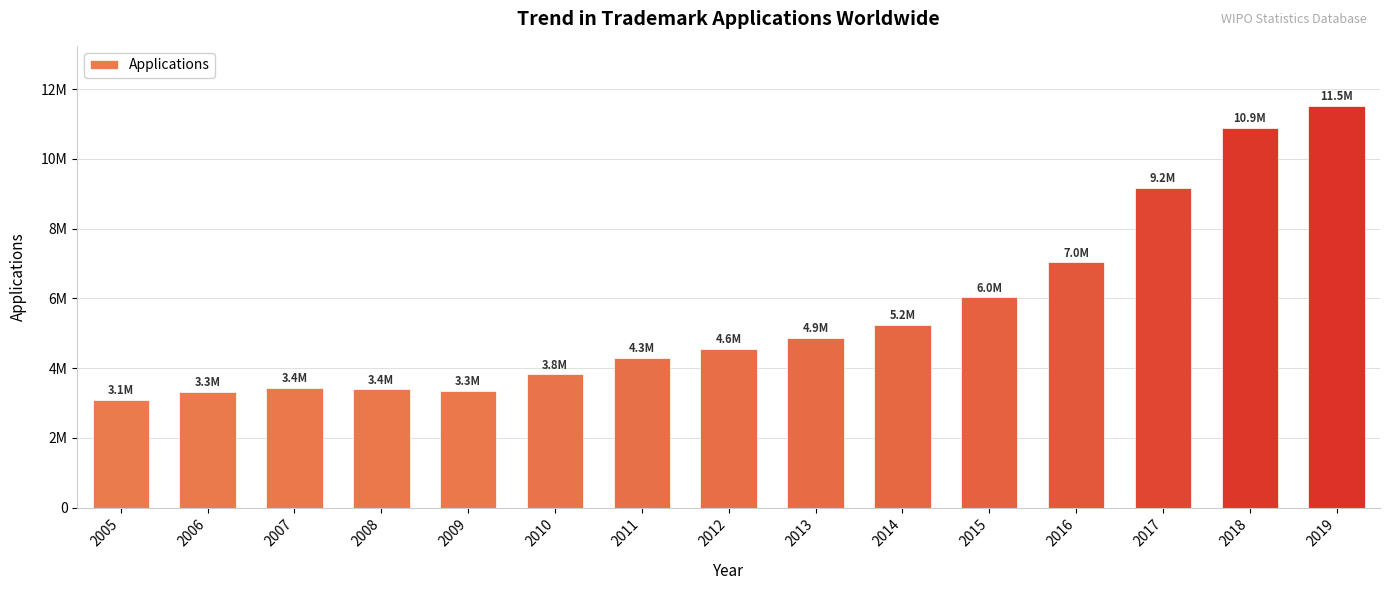

What is the value of the 10th bar from the left?

5235300